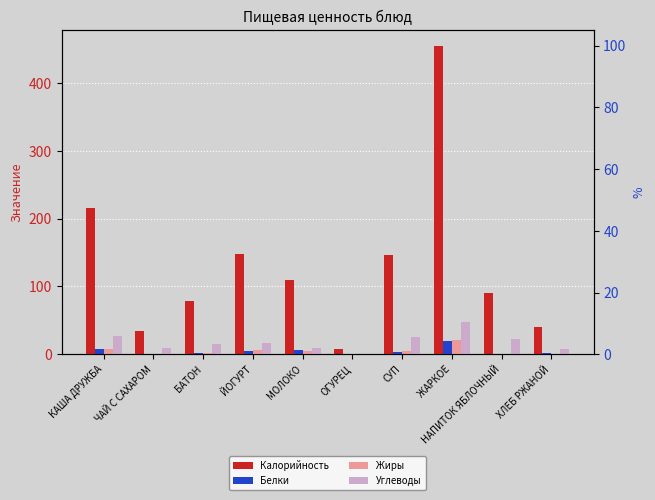

Is it true that Жиры equals 8.3 at КАША ДРУЖБА?

True